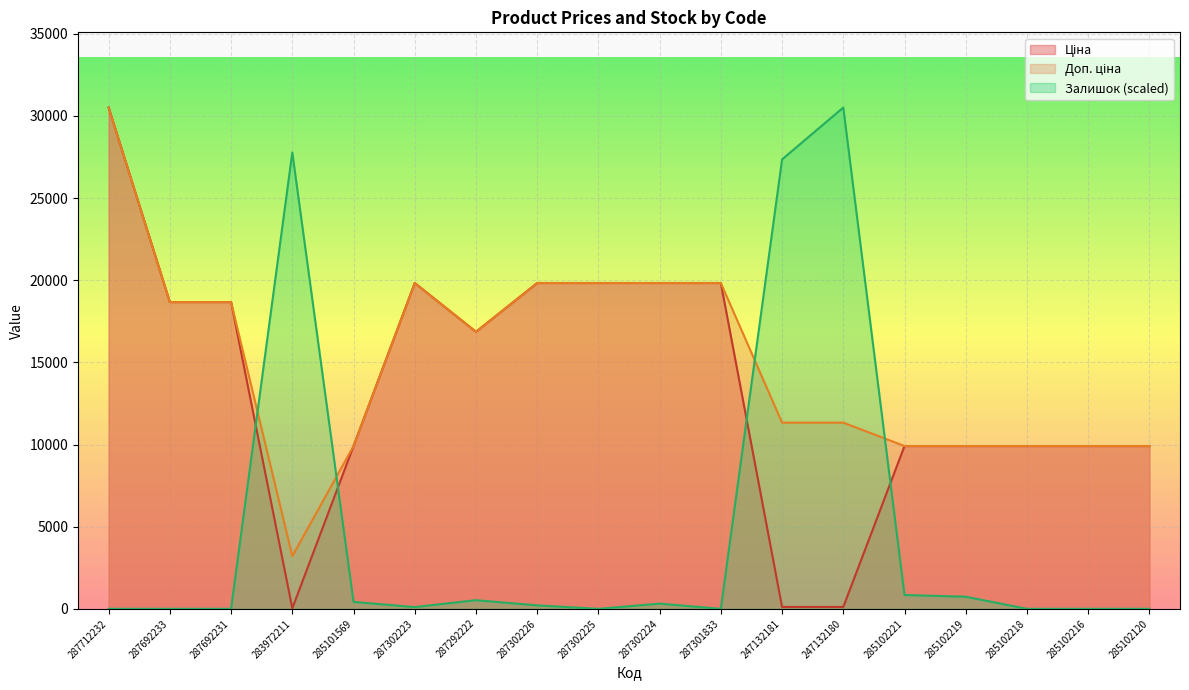

Reading right to left, extract all data points from this chart.

Ціна: 285102120=9908.5	285102216=9908.5	285102218=9908.5	285102219=9908.5	285102221=9908.5	247132180=113.3	247132181=113.3	287301833=19831.1	287302224=19831.1	287302225=19831.1	287302226=19831.1	287292222=16863.2	287302223=19831.1	285101569=9908.5	283972211=32.0	287692231=18671.5	287692233=18671.5	287712232=30512.3
Залишок: 285102120=0.0	285102216=0.0	285102218=0.0	285102219=736.5	285102221=841.7	247132180=30512.3	247132181=27355.9	287301833=0.0	287302224=315.6	287302225=0.0	287302226=210.4	287292222=526.1	287302223=105.2	285101569=420.9	283972211=27776.8	287692231=0.0	287692233=0.0	287712232=0.0
Доп. ціна: 285102120=9908.5	285102216=9908.5	285102218=9908.5	285102219=9908.5	285102221=9908.5	247132180=11334.0	247132181=11334.0	287301833=19831.1	287302224=19831.1	287302225=19831.1	287302226=19831.1	287292222=16863.2	287302223=19831.1	285101569=9908.5	283972211=3205.0	287692231=18671.5	287692233=18671.5	287712232=30512.3